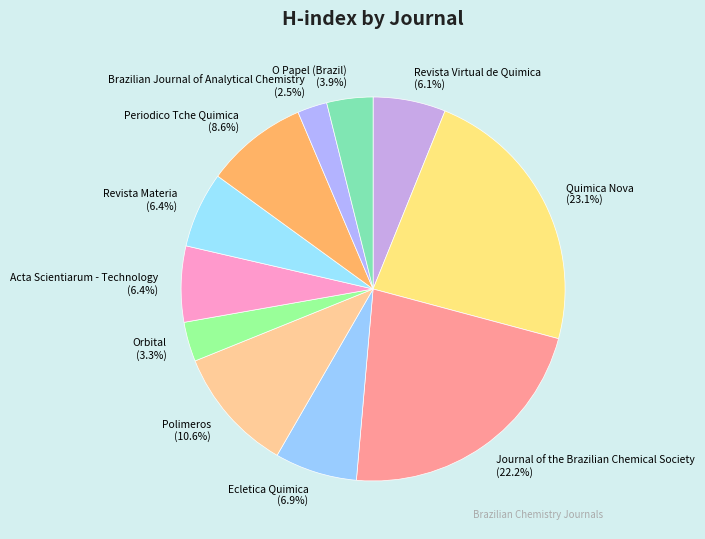

Approximately how many times larger is the value at Orbital compared to Polimeros?

0.3